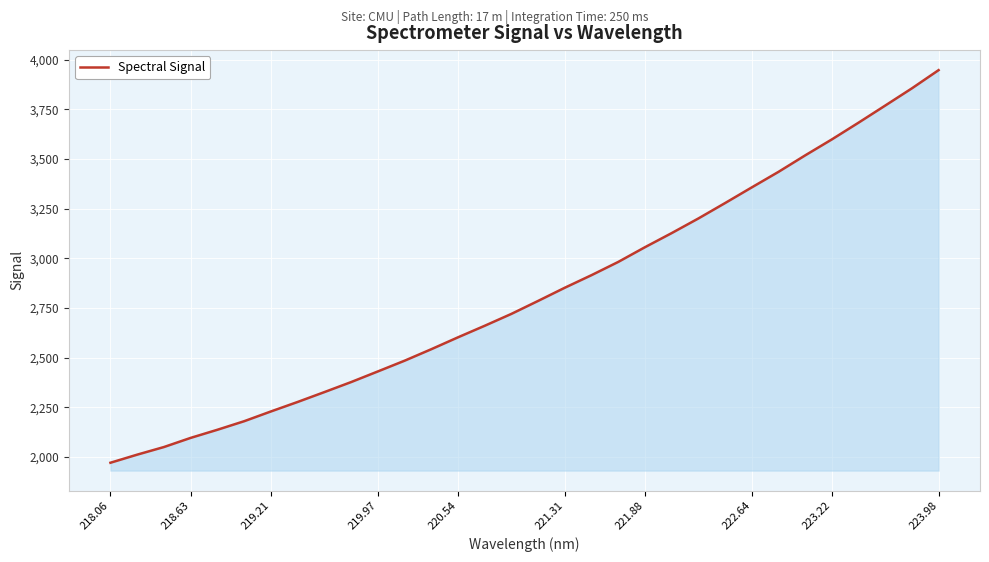

How many values exceed 2786?

16